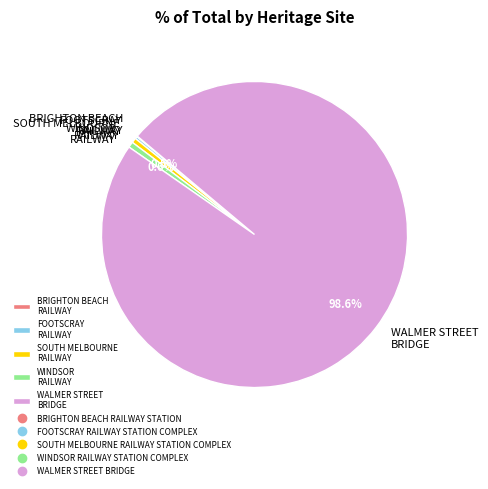

To the nearest percent, what percentage of the pie is WALMER STREET BRIDGE?

99%